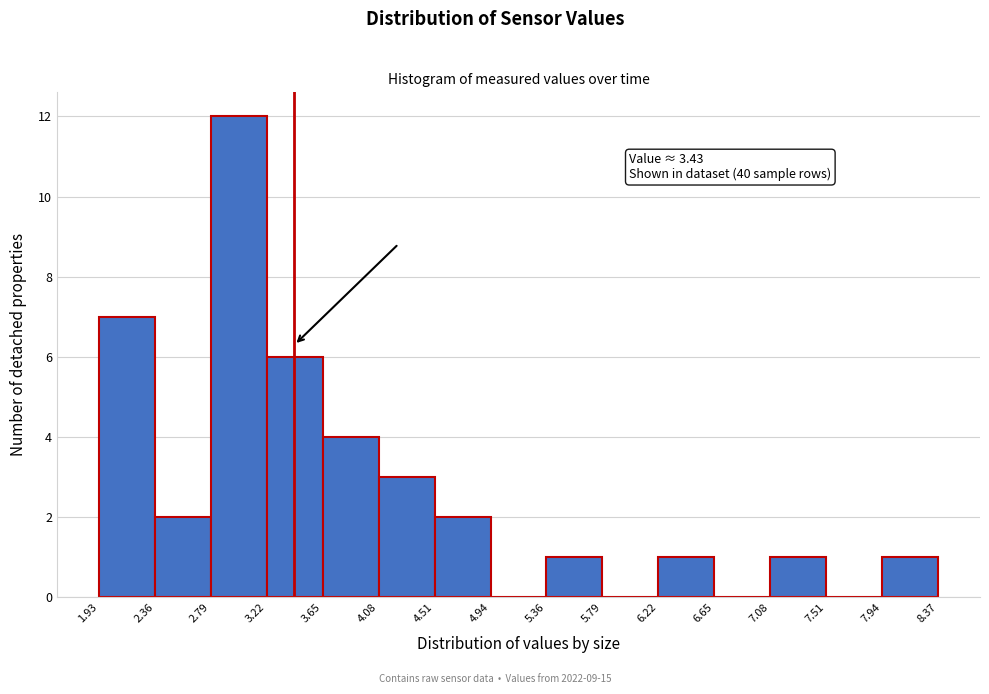

Which range on the x-axis has the tallest bar?

2.79 to 3.22